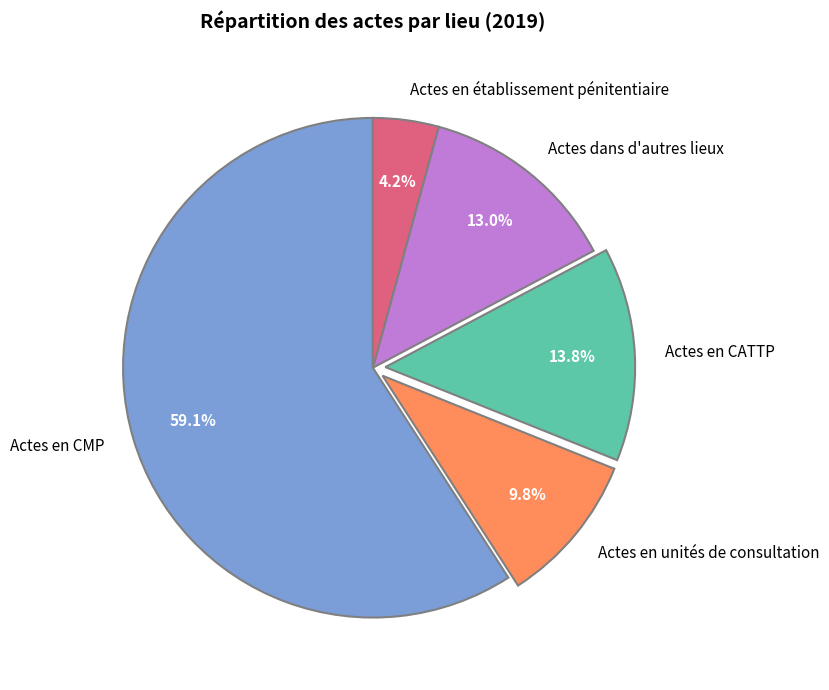

Which category has the biggest portion of the pie?

Actes en CMP